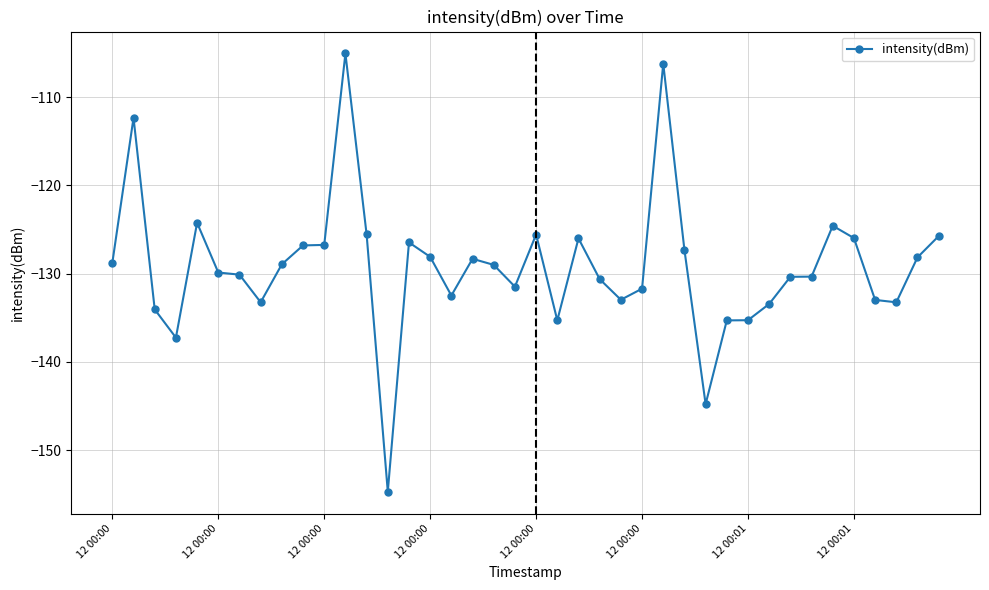

What is the smallest value displayed?

-154.7